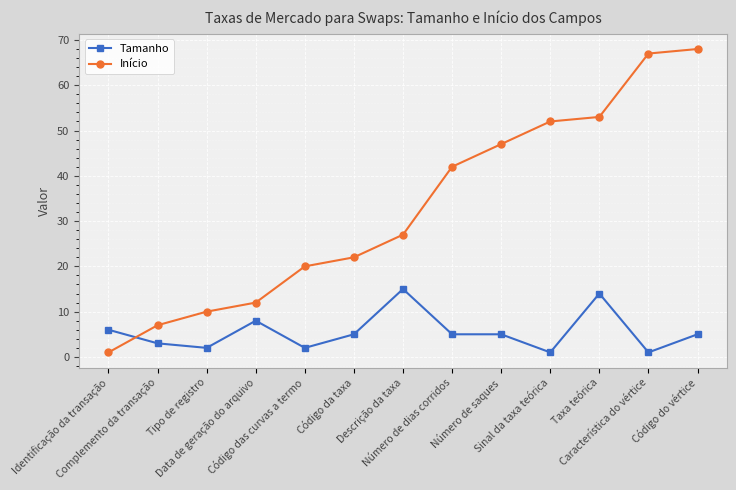

Between which two adjacent categories do Início and Tamanho first intersect?

Identificação da transação and Complemento da transação